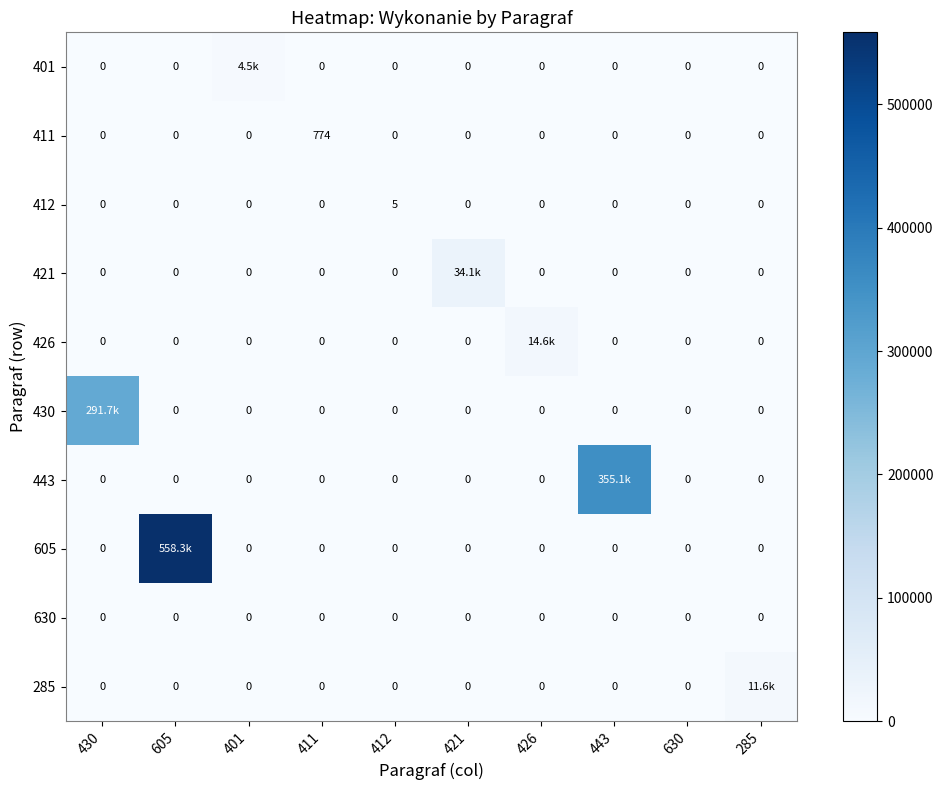

What is the total value across all series at 411?

774.0